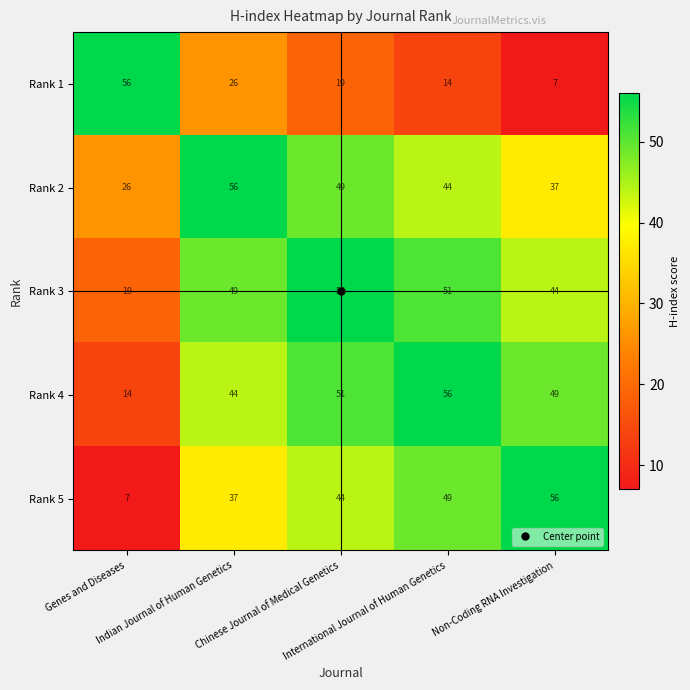

What is the lowest value of the Rank 3 series?

19